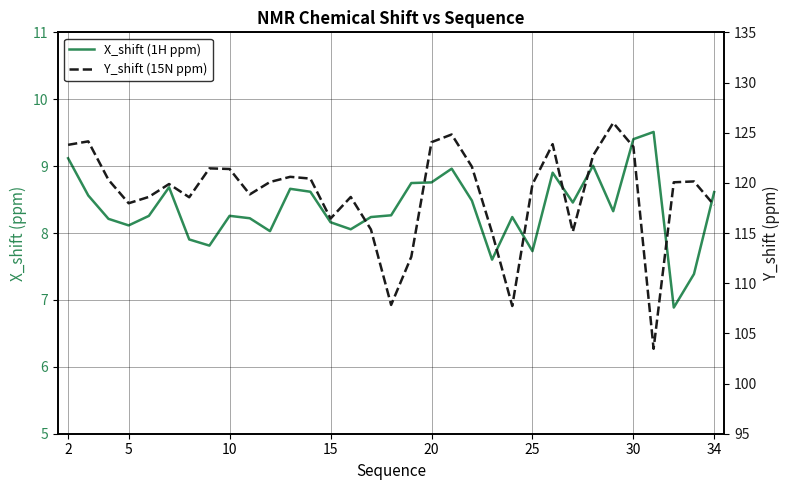

How many data points in X_shift (1H ppm) are less than 8?

6